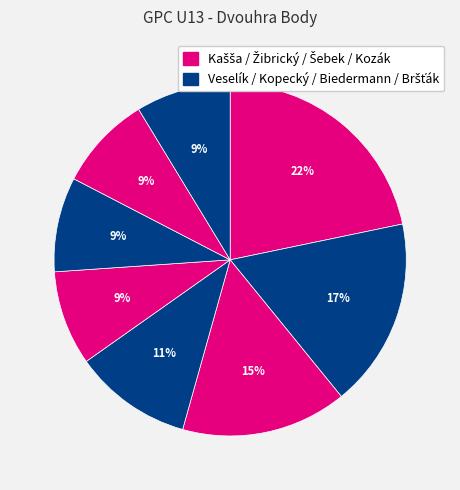

Count the number of slices in the pie.

8